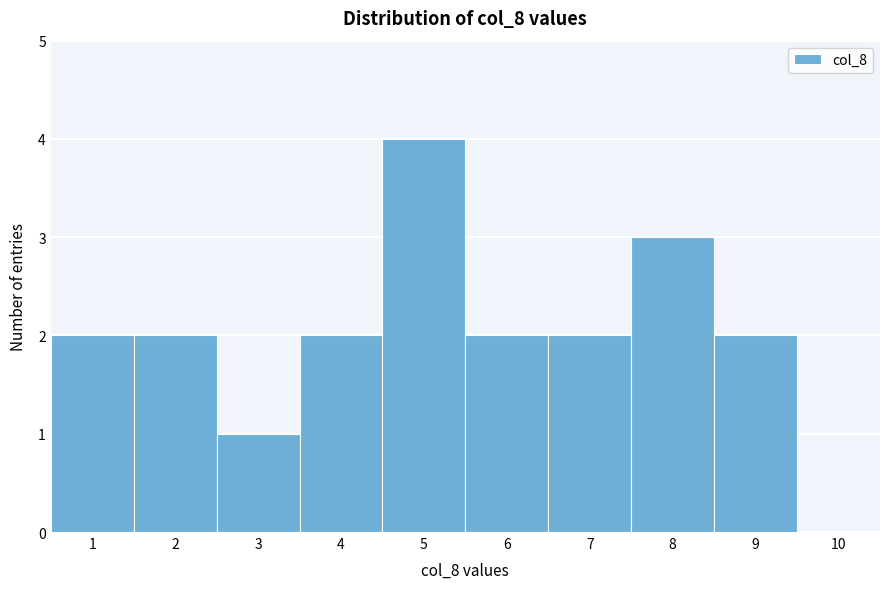

Reading left to right, transcribe this chart: for each bar, give the range it covers on the x-axis and its height. The values are not printed on the chart, so give them approximately, as read against the axis.

0.5 to 1.5: 2
1.5 to 2.5: 2
2.5 to 3.5: 1
3.5 to 4.5: 2
4.5 to 5.5: 4
5.5 to 6.5: 2
6.5 to 7.5: 2
7.5 to 8.5: 3
8.5 to 9.5: 2
9.5 to 10.5: 0